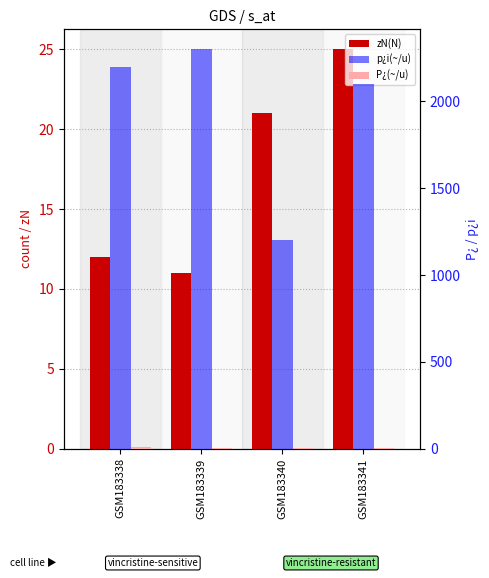

How many values in the zN(N) series are below 21?

2